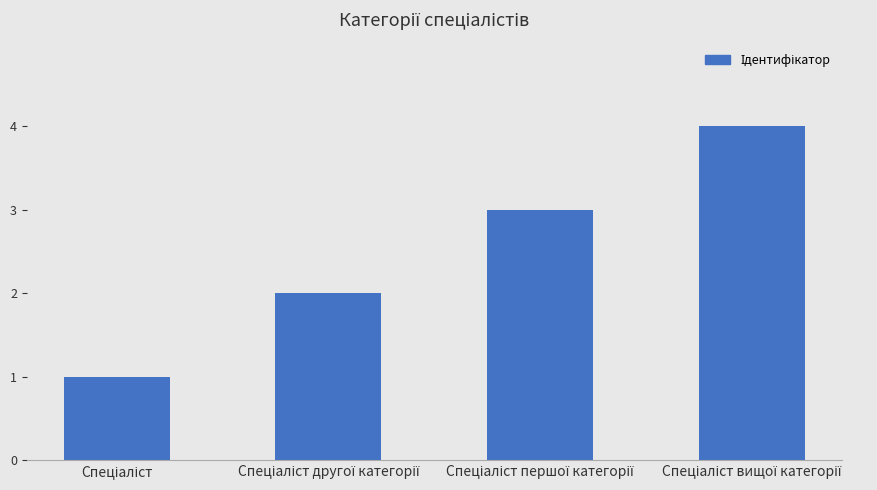

What is the sum of all values?

10